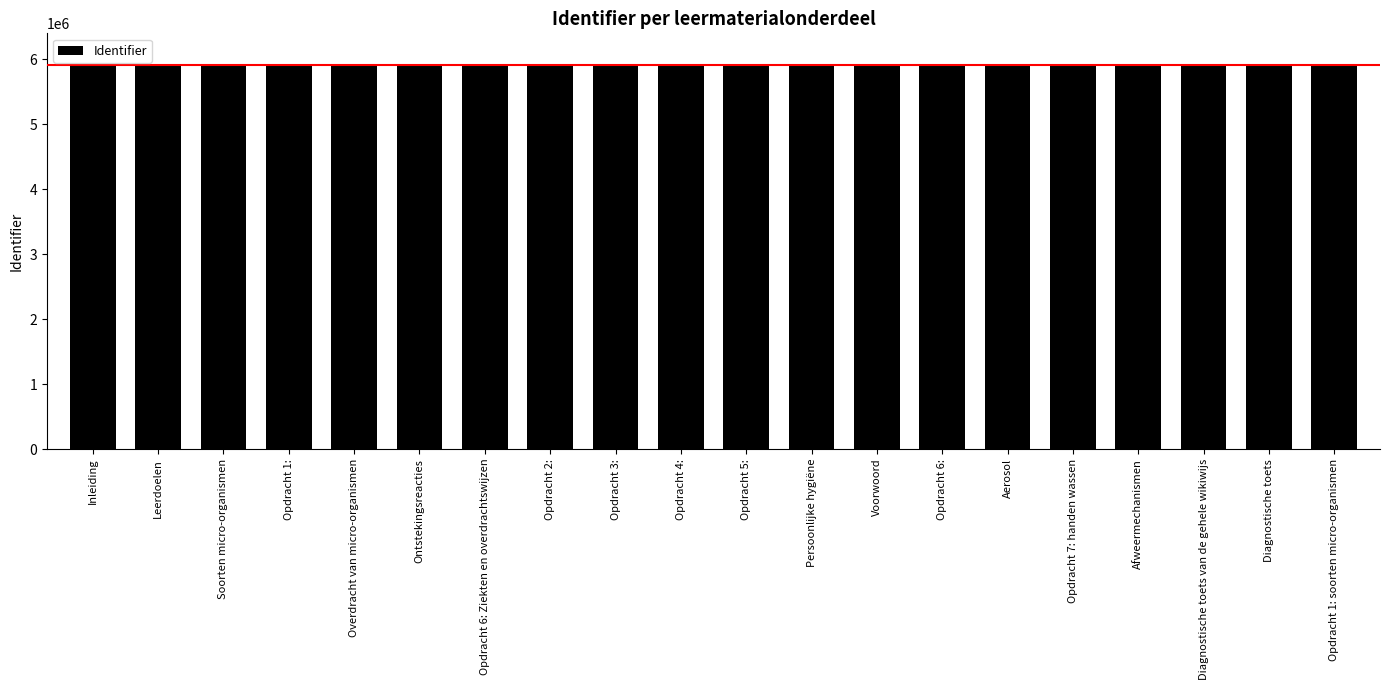

What is the difference between the second highest and minimum values?

7540